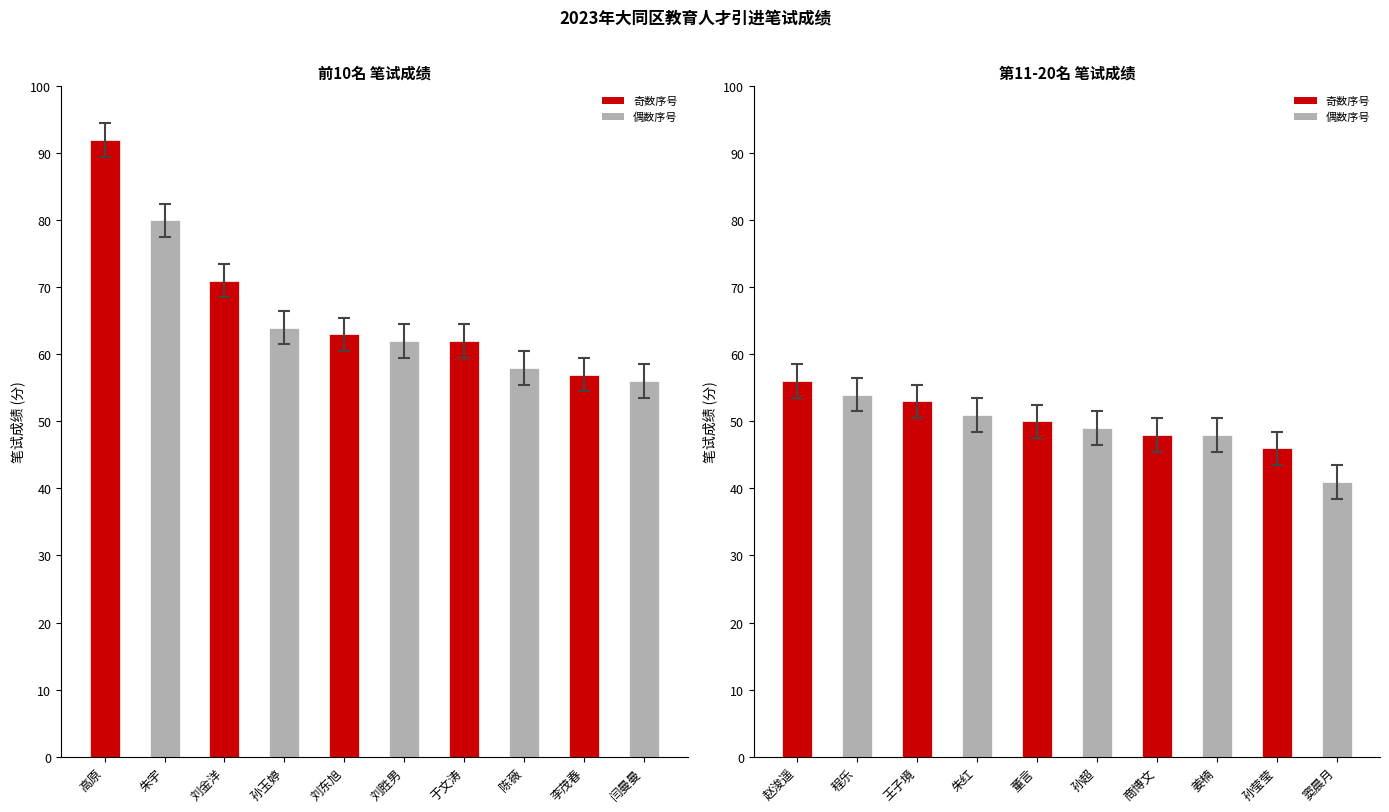

How many data points are above 50?

4